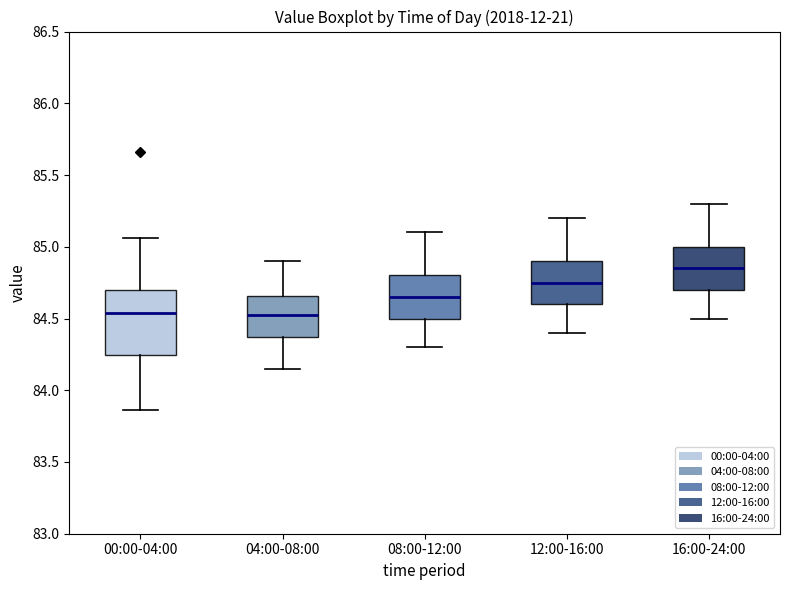

Reading left to right, read every box against the y-axis: the position of its median line, the range the box covers, and the ends of its whiskers. The values are not printed on the chart, so give them approximately, as read against the axis.

00:00-04:00: median 84.55, box 84.25 to 84.70, whiskers 83.85 to 85.05
04:00-08:00: median 84.55, box 84.35 to 84.65, whiskers 84.15 to 84.90
08:00-12:00: median 84.65, box 84.50 to 84.80, whiskers 84.30 to 85.10
12:00-16:00: median 84.75, box 84.60 to 84.90, whiskers 84.40 to 85.20
16:00-24:00: median 84.85, box 84.70 to 85.00, whiskers 84.50 to 85.30